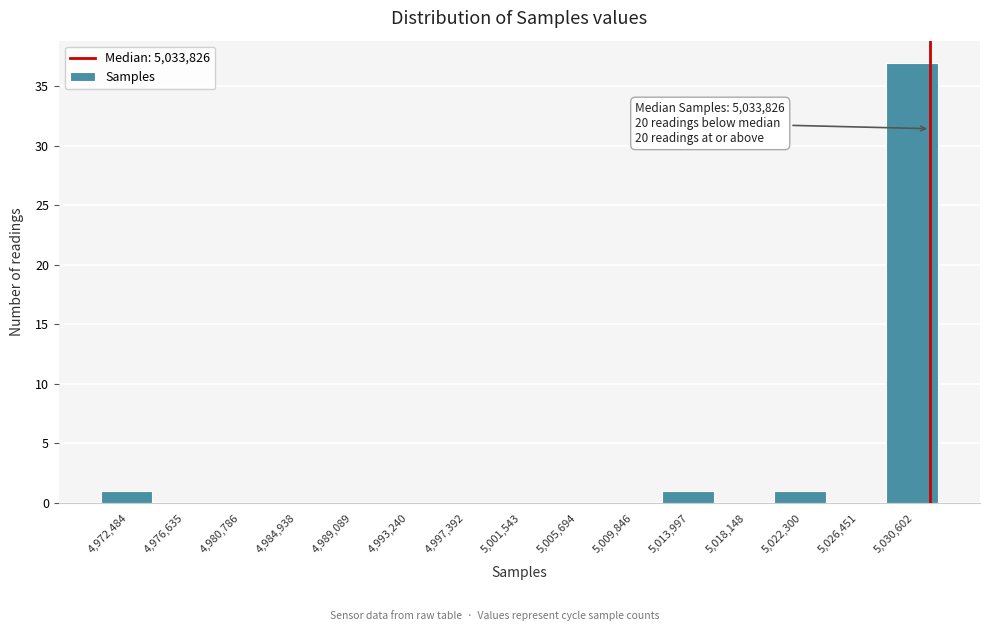

Reading left to right, list all the values displayed in this chart.

4,972,484=1	4,976,635=0	4,980,786=0	4,984,938=0	4,989,089=0	4,993,240=0	4,997,392=0	5,001,543=0	5,005,694=0	5,009,846=0	5,013,997=1	5,018,148=0	5,022,300=1	5,026,451=0	5,030,602=37